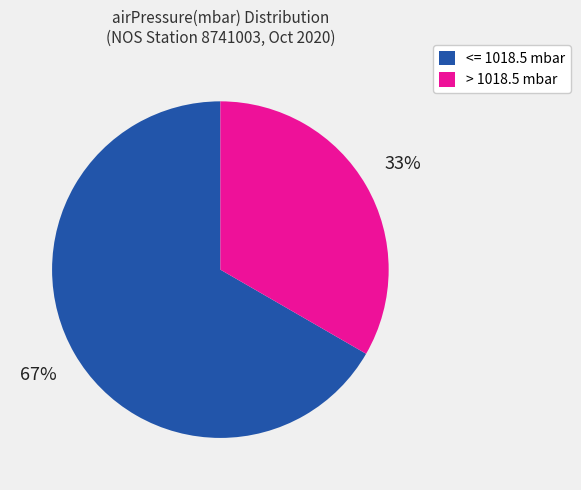

How many segments does this pie chart have?

2